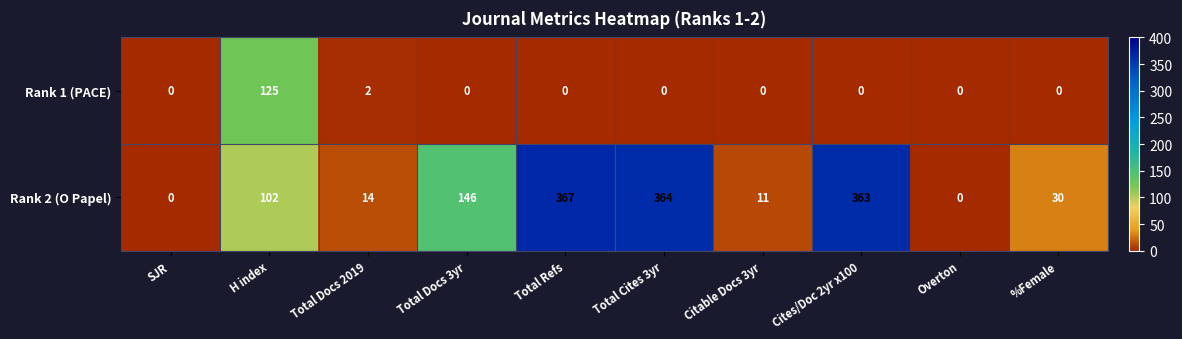

Which series changed the most between Total Refs and Citable Docs 3yr?

Rank 2 (O Papel)